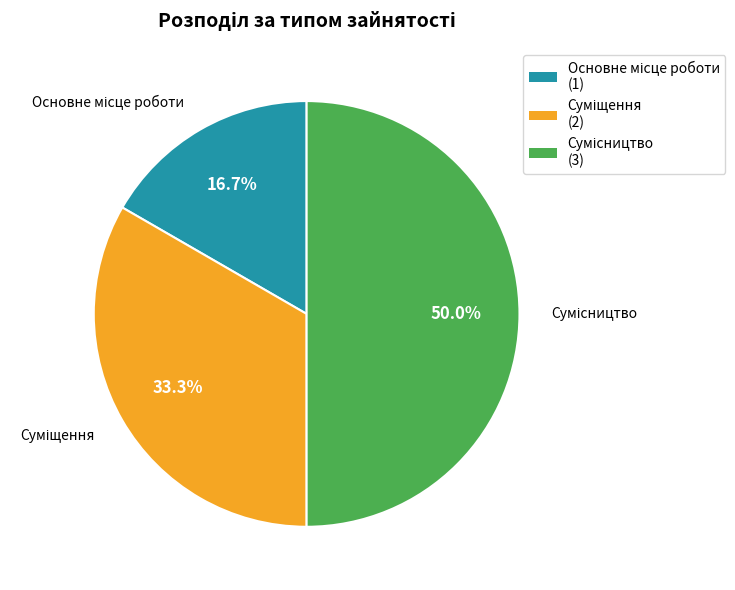

To the nearest percent, what is the average slice percentage?

33%